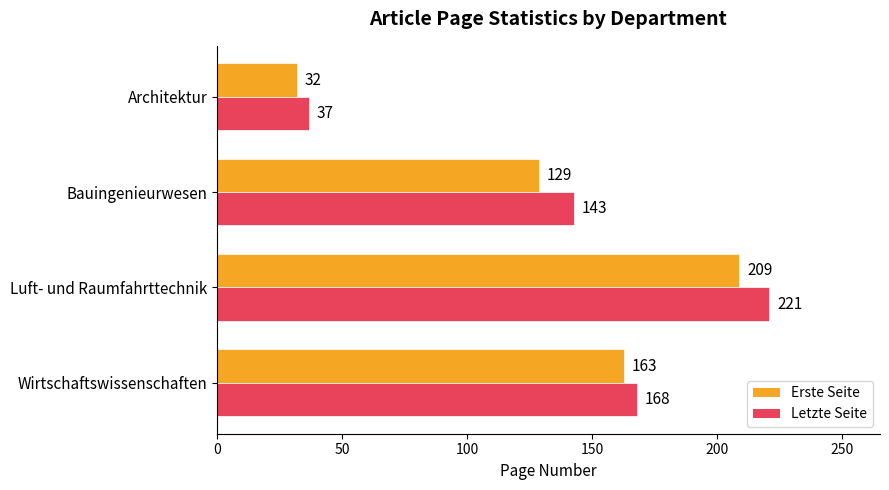

Which series has the largest total across all categories?

Letzte Seite